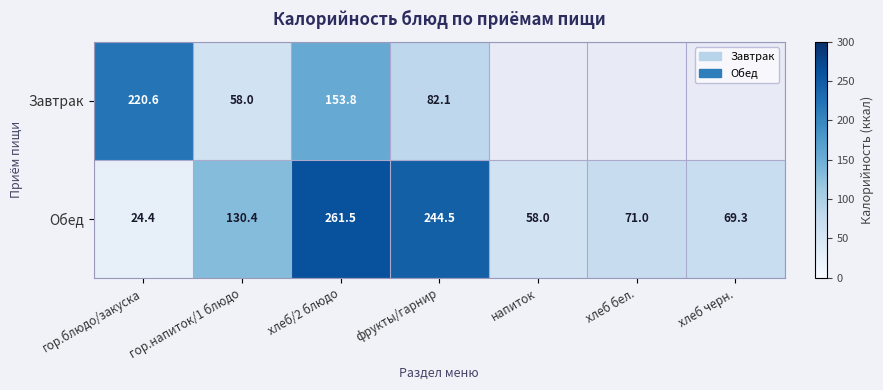

What is the spread (max minus min) of values at хлеб/2 блюдо?

107.7